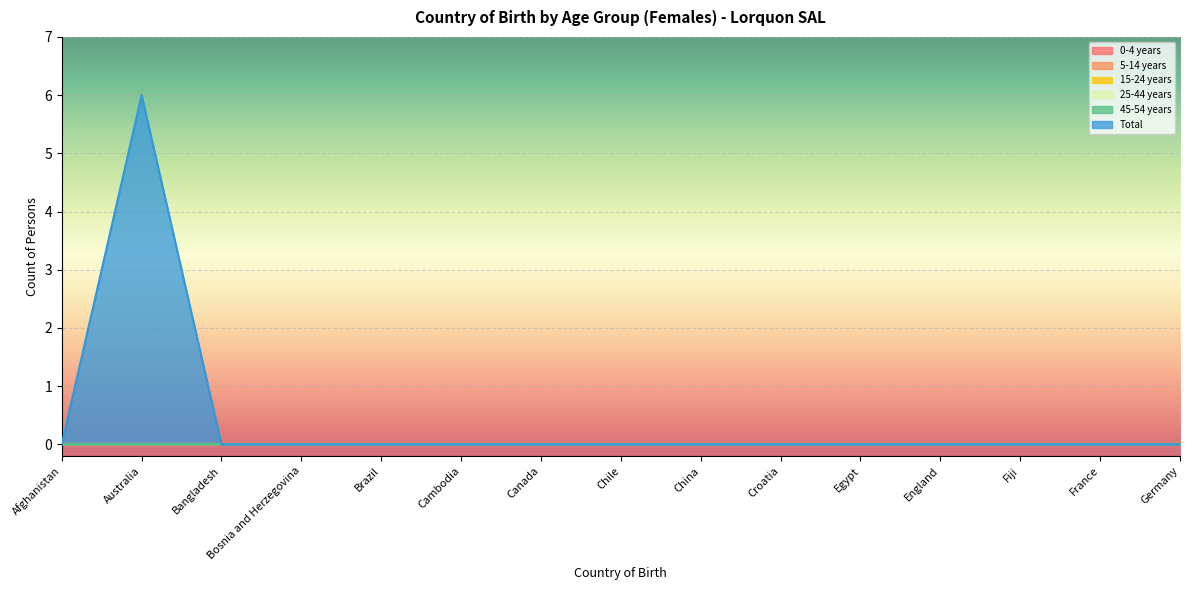

How many values in the Total series exceed 0?

1